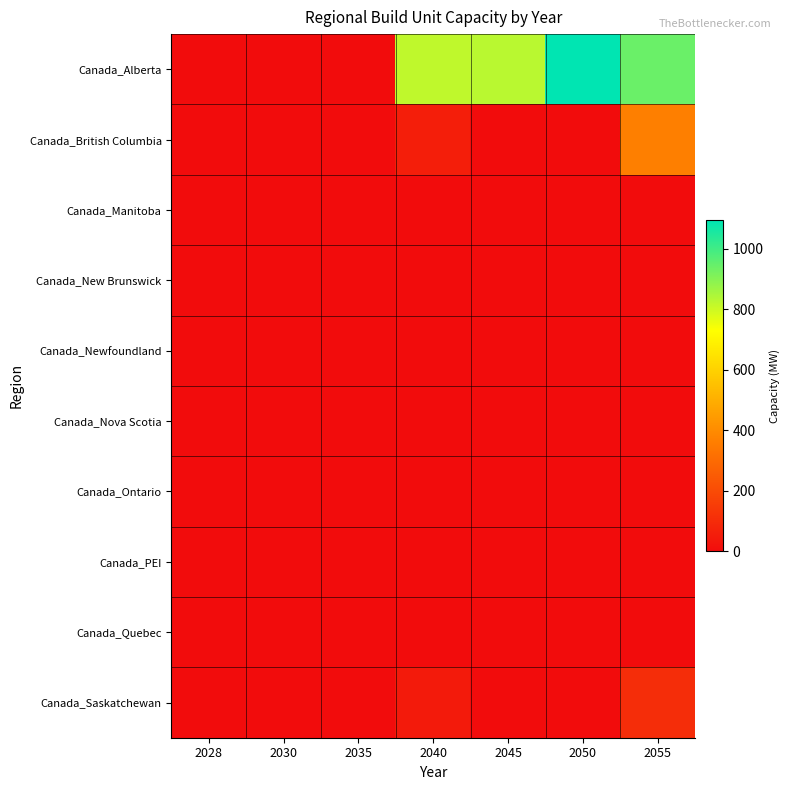

What is the greatest value displayed?

1093.2